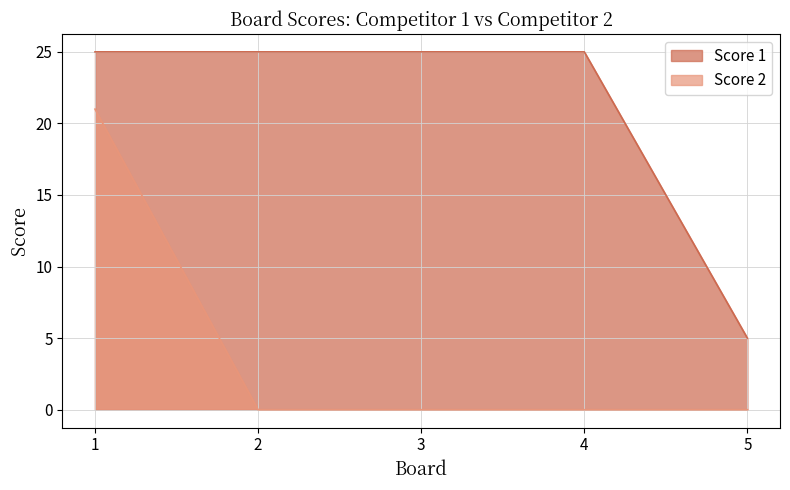

True or false: Score 2 has more than 0 points higher than both neighbors.

False